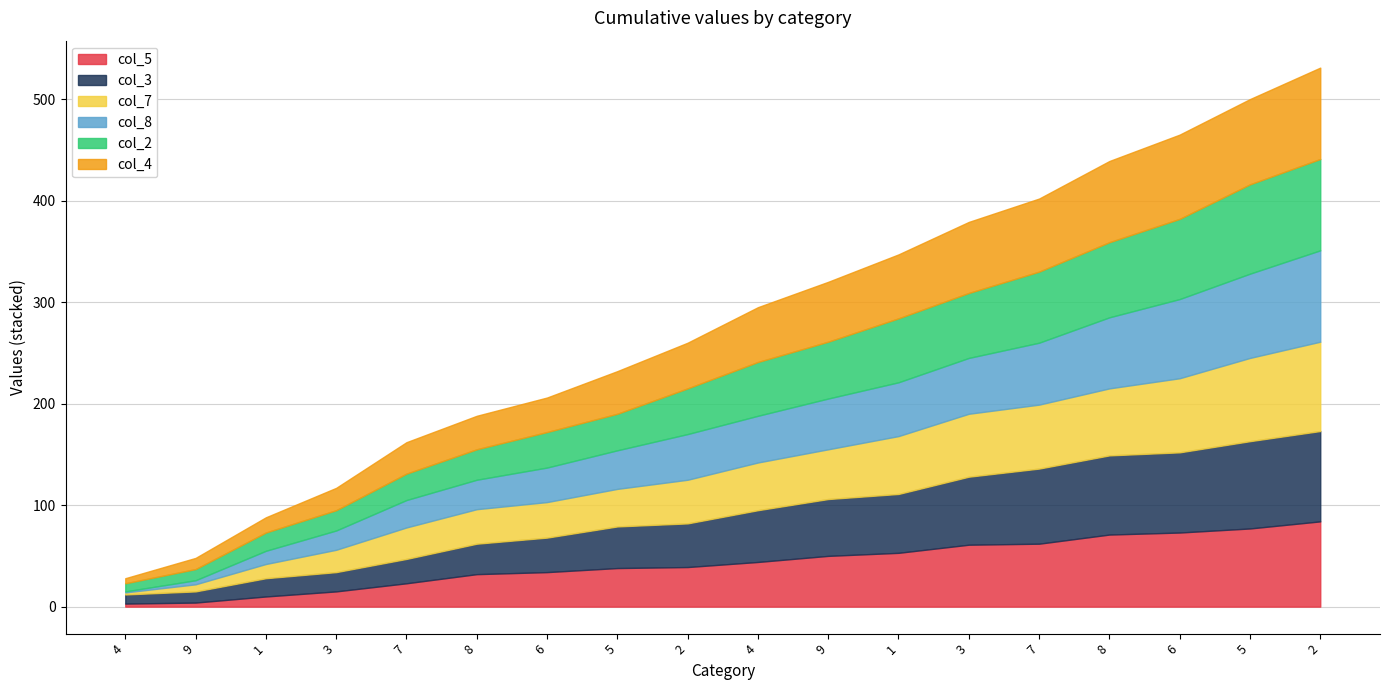

What are all the series names shown in the legend?

col_5, col_3, col_7, col_8, col_2, col_4